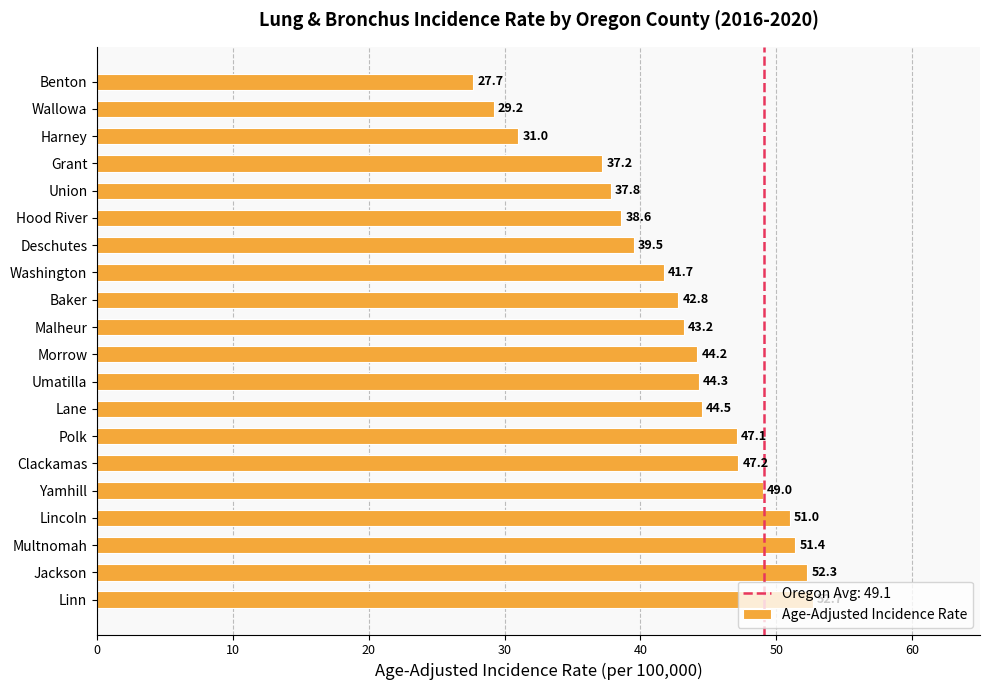

What value does the data have at Harney?

31.0